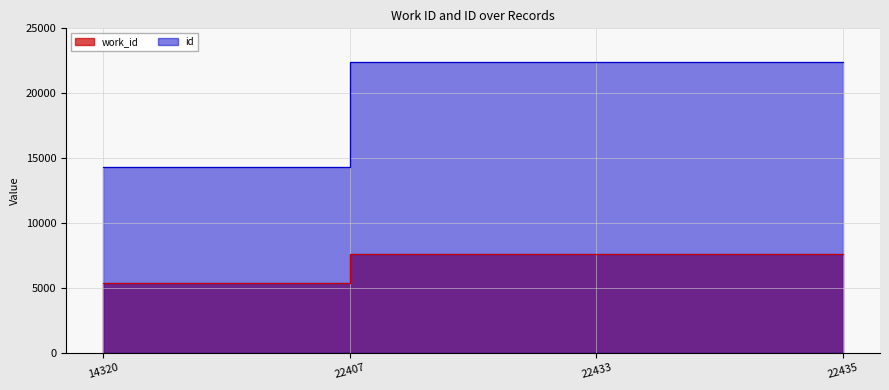

The value of id at 22435 is 13383. True or false?

False